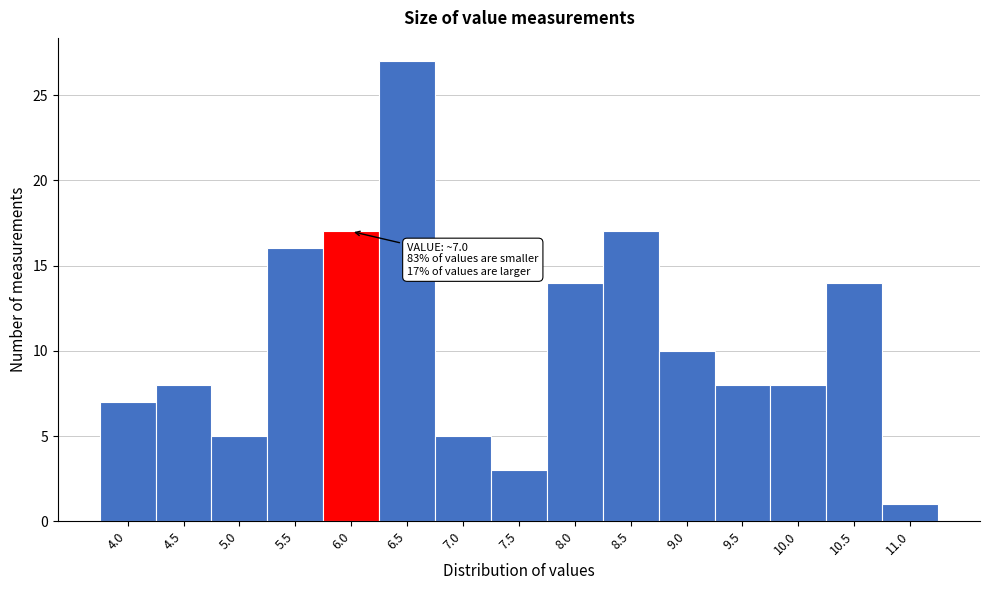

Reading left to right, list all the values displayed in this chart.

4.0=7	4.5=8	5.0=5	5.5=16	6.0=17	6.5=27	7.0=5	7.5=3	8.0=14	8.5=17	9.0=10	9.5=8	10.0=8	10.5=14	11.0=1